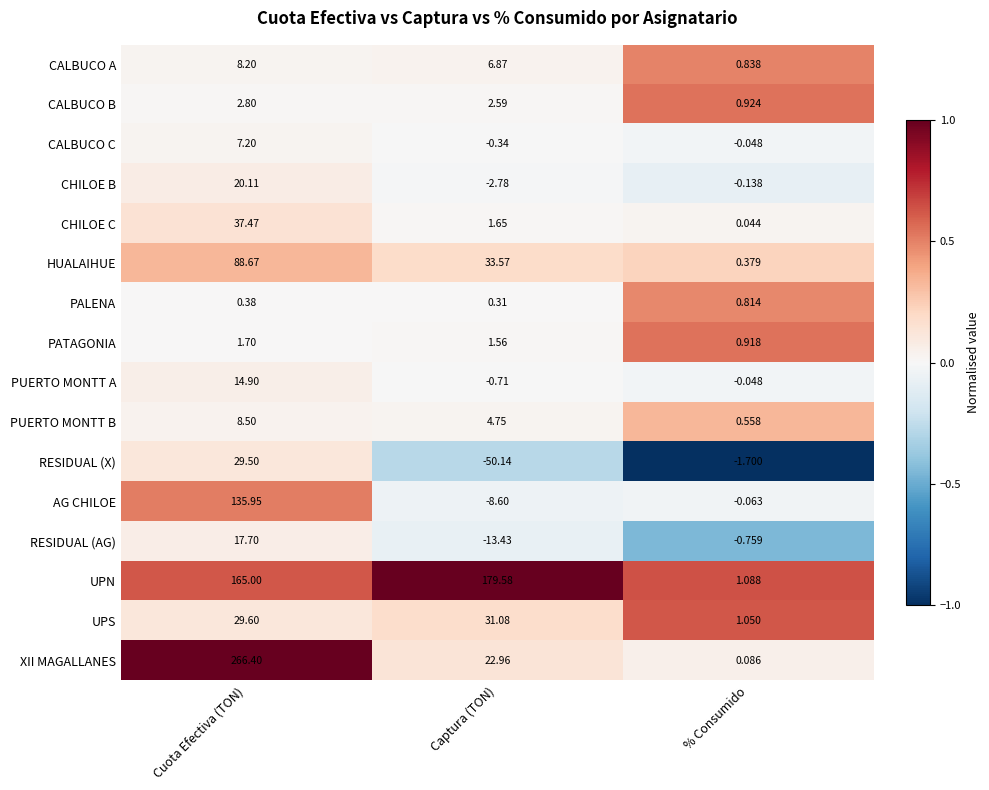

Which series has the widest spread of values?

XII MAGALLANES